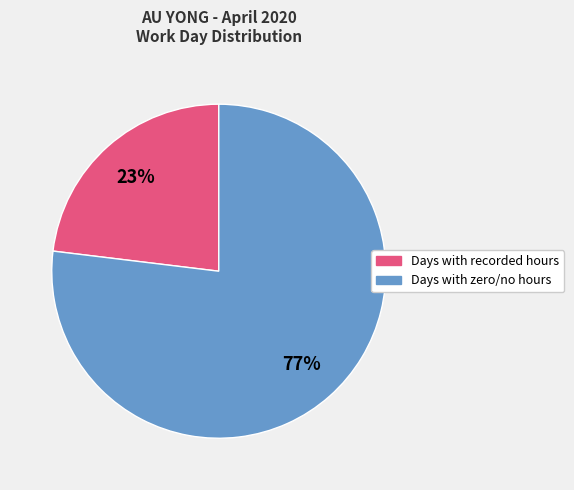

To the nearest percent, what is the average slice percentage?

50%